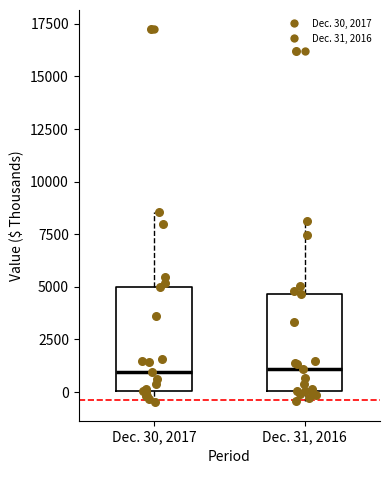

Where is the upper edge of the box for Dec. 31, 2016 on the y-axis? The values are not printed on the chart, so give them approximately, as read against the axis.

4500